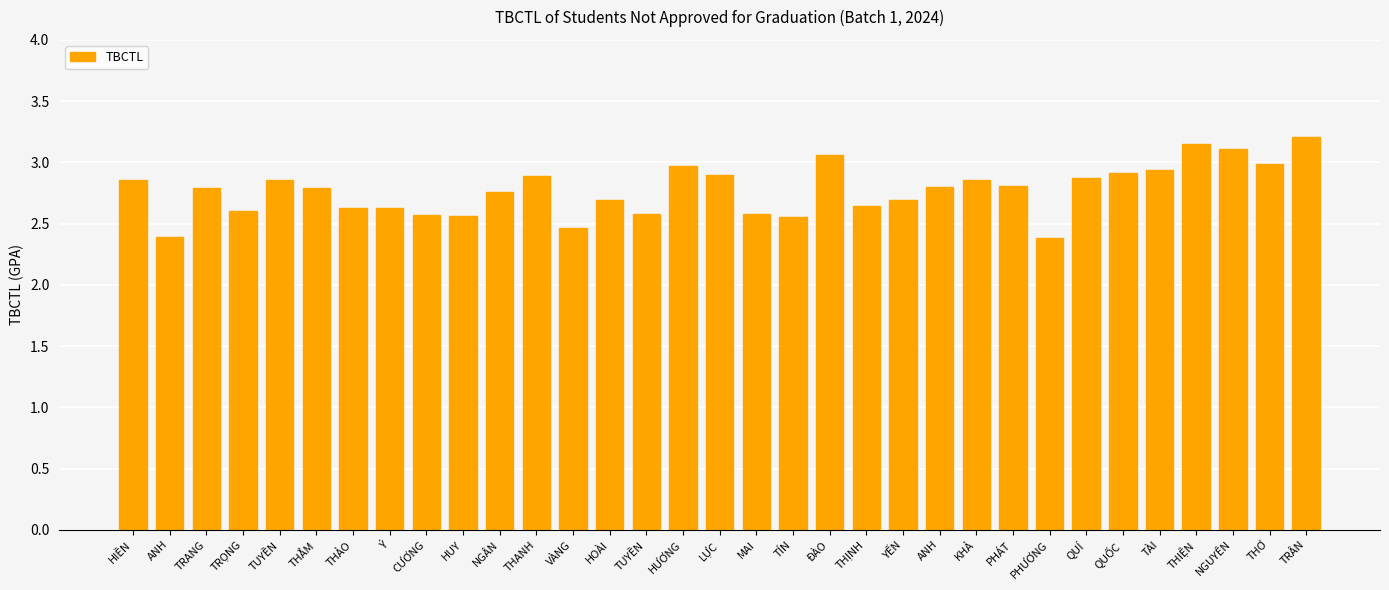

What is the greatest value displayed?

3.2